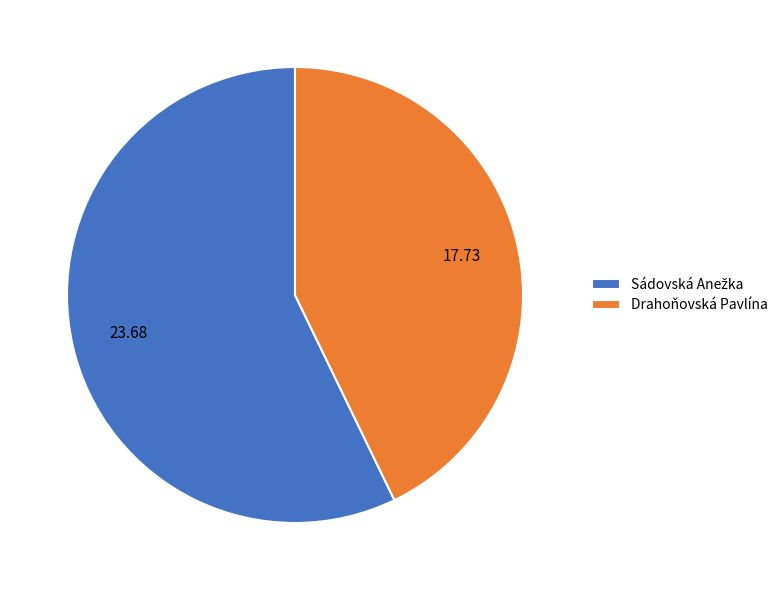

How many slices are in this pie chart?

2